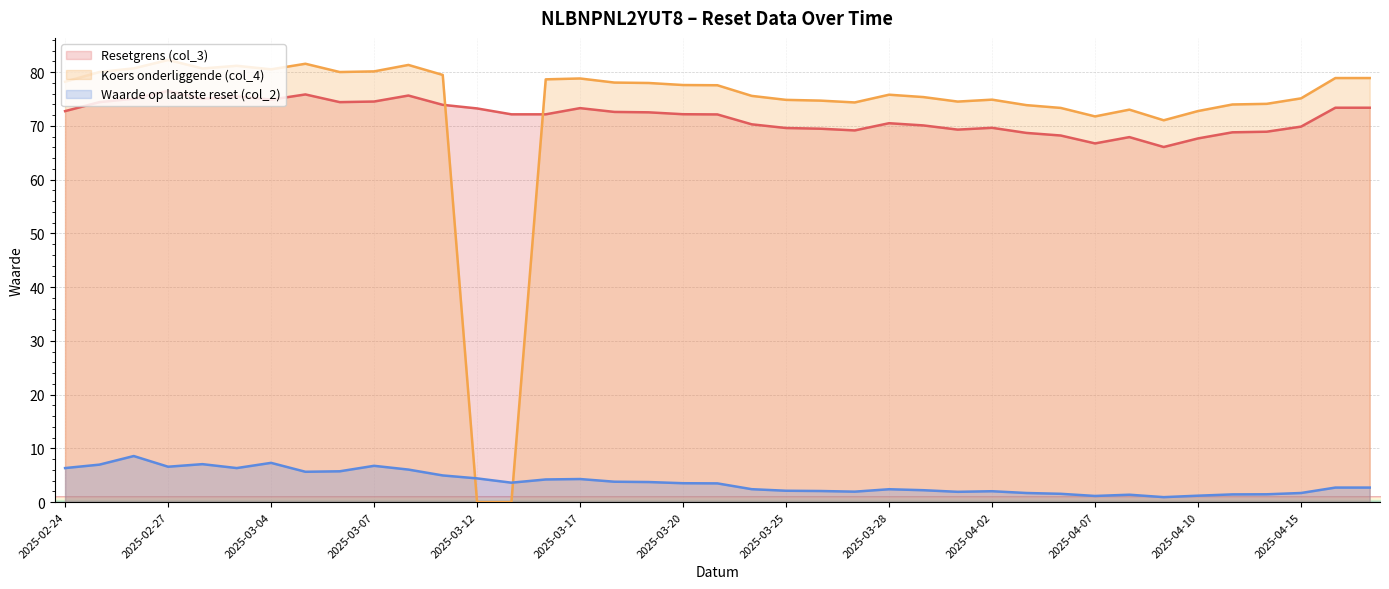

What are all the series names shown in the legend?

Resetgrens (col_3), Koers onderliggende (col_4), Waarde op laatste reset (col_2)